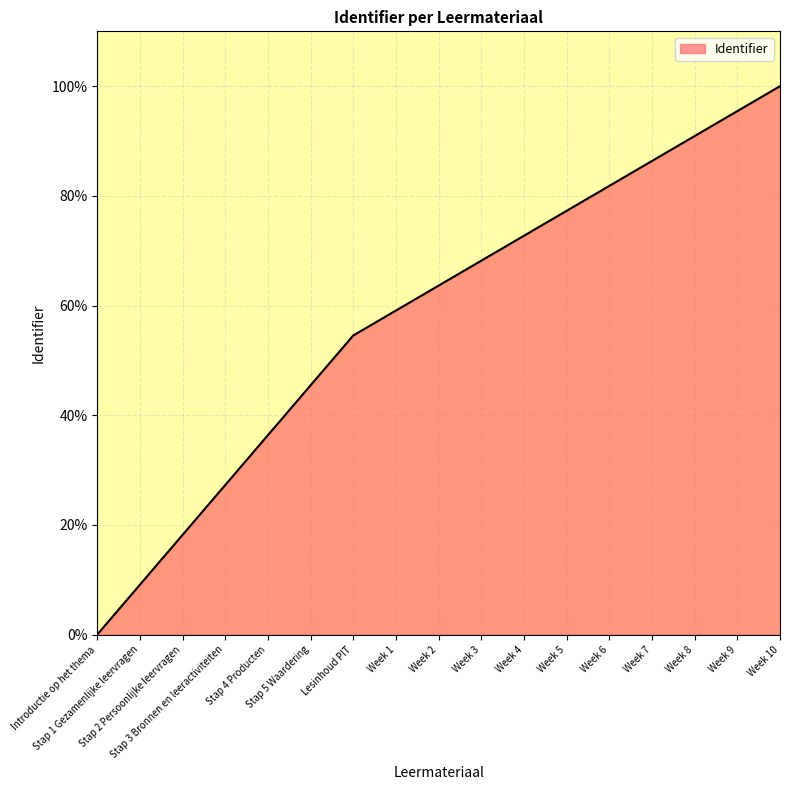

How many lines are shown in the chart?

1